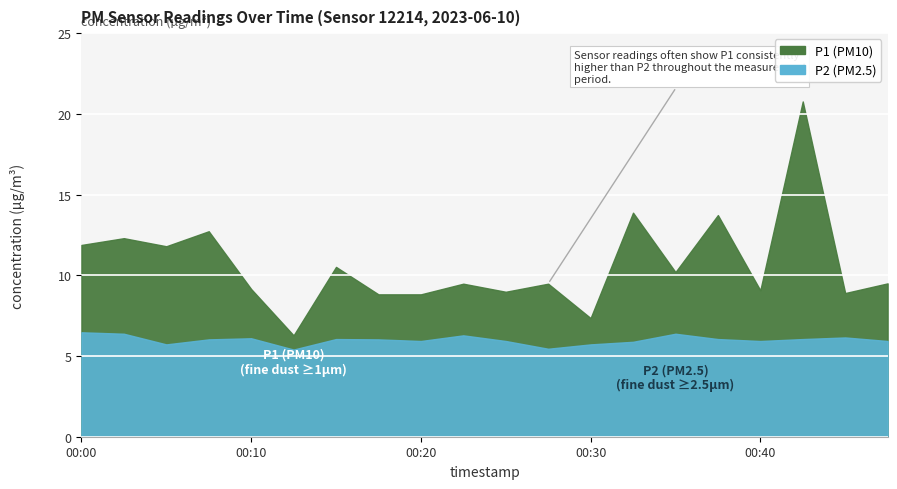

Rank the series at 00:17 from highest to lowest value.

P1, P2